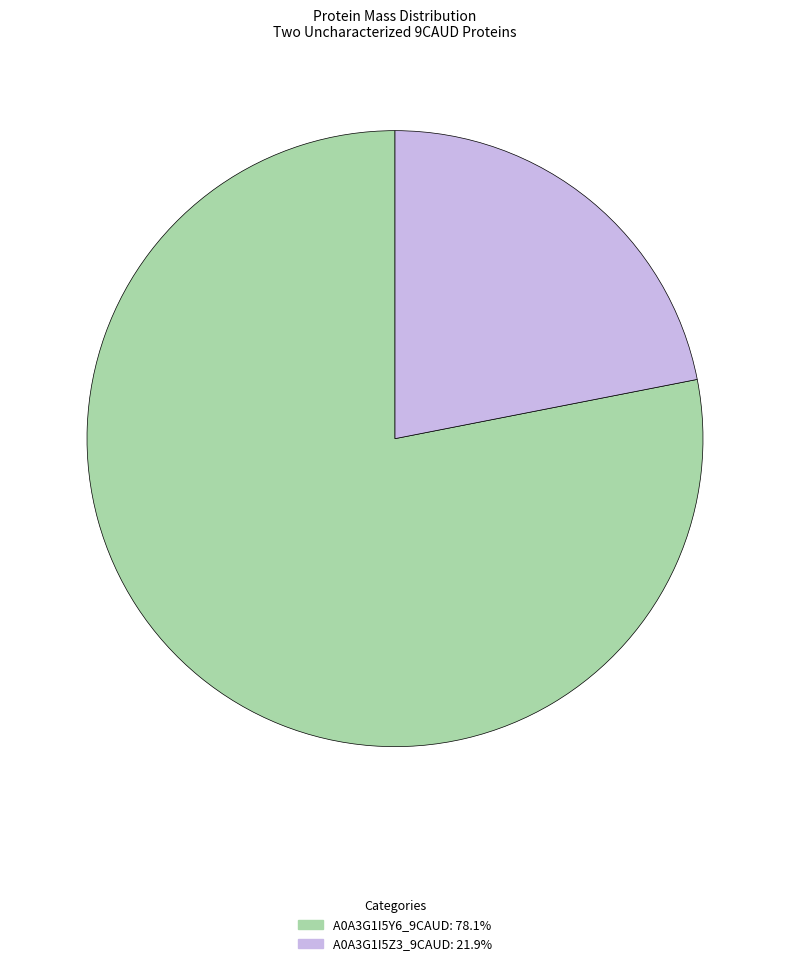

Is A0A3G1I5Y6_9CAUD the majority of the pie?

Yes